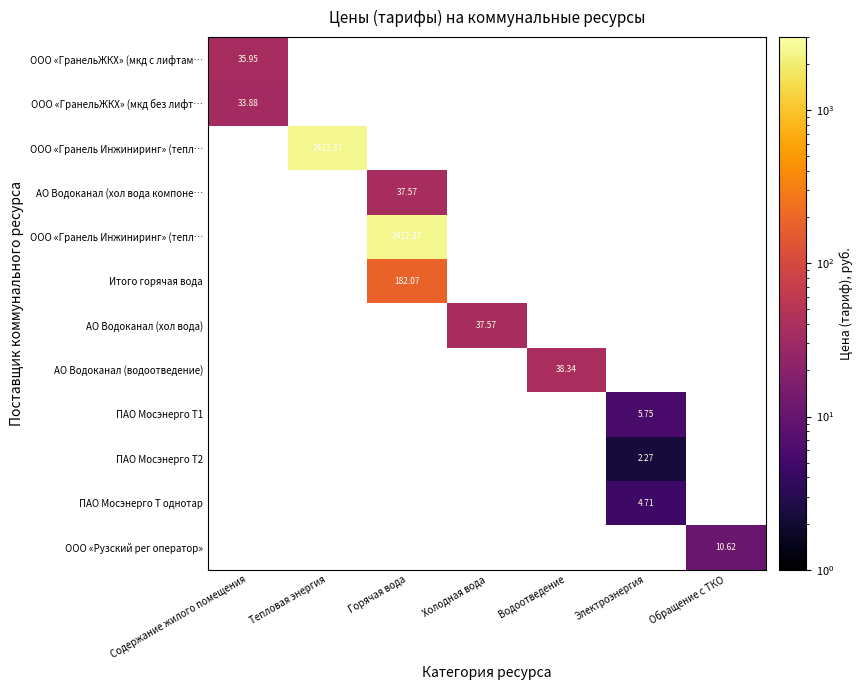

What is the difference between the highest and lowest values at Содержание жилого помещения?

2.1